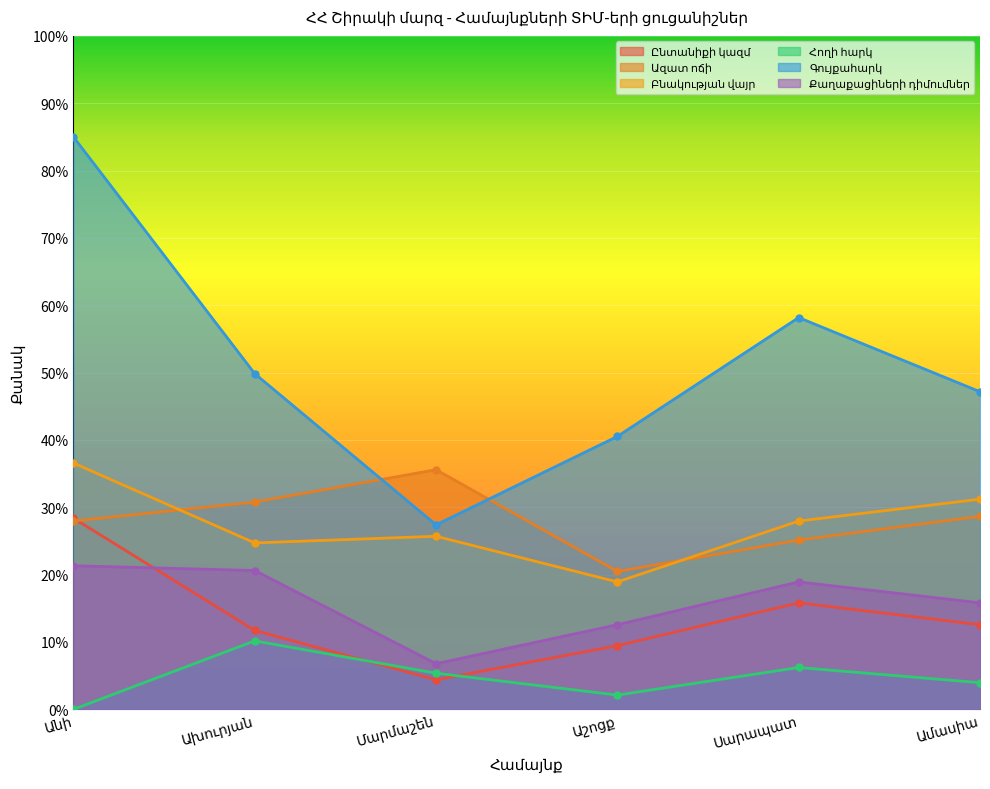

Reading left to right, transcribe all the data shown in this chart.

Ընտանիքի կազմ: 28.4	11.7	4.4	9.5	15.8	12.6
Ազատ ոճի: 28.0	30.8	35.6	20.5	25.1	28.7
Բնակության վայր: 36.6	24.7	25.7	18.9	28.0	31.2
Հողի հարկ: 0.0	10.2	5.4	2.1	6.2	4.0
Գույքահարկ: 85.0	49.8	27.4	40.5	58.2	47.2
Քաղաքացիների դիմումներ: 21.3	20.6	6.8	12.6	18.9	15.8